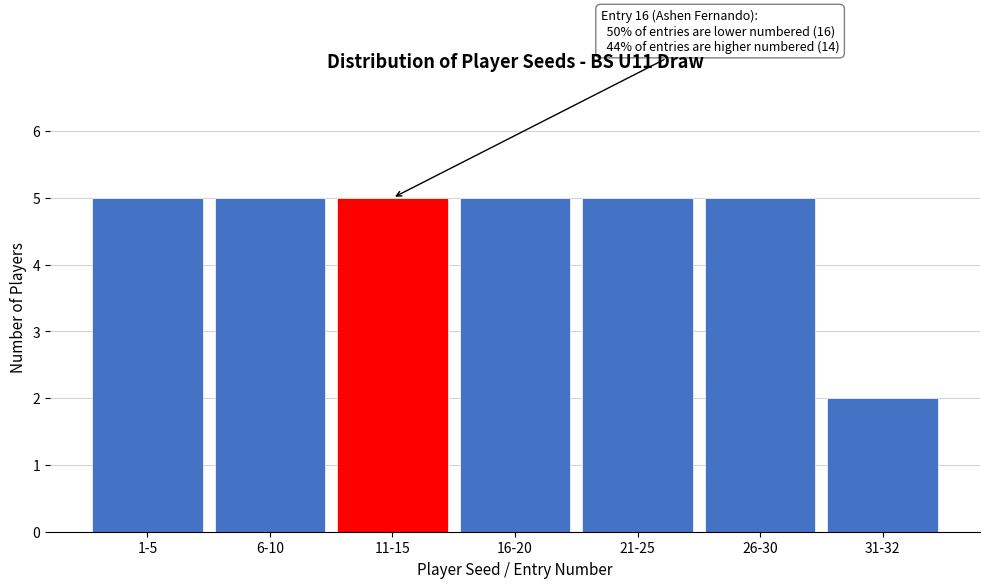

Reading left to right, transcribe all the data shown in this chart.

1-5=5	6-10=5	11-15=5	16-20=5	21-25=5	26-30=5	31-32=2